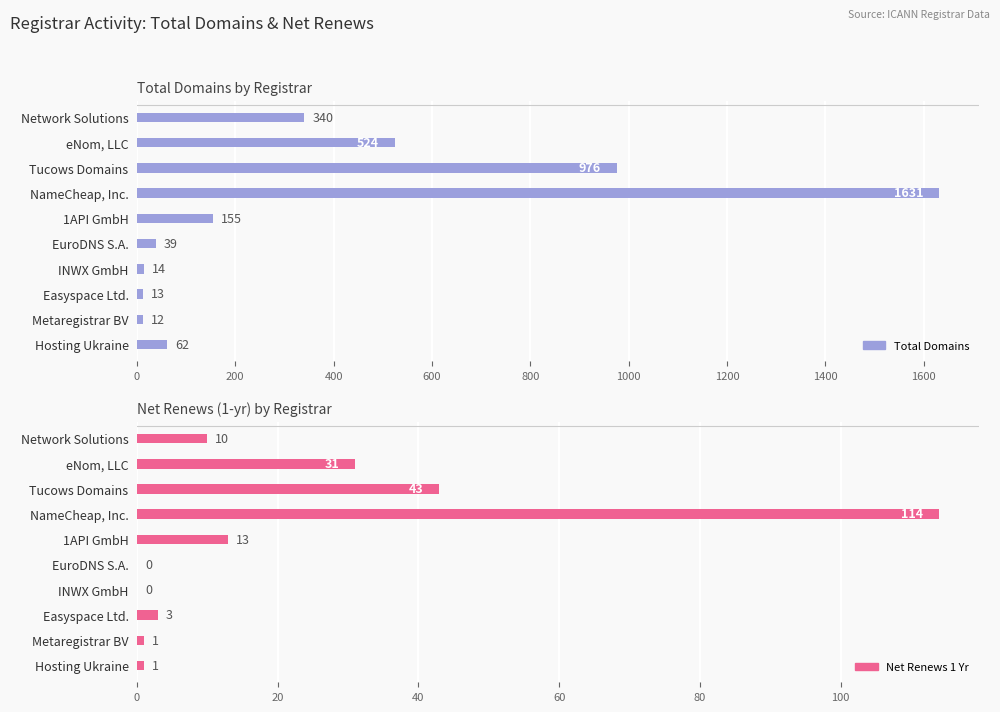

Between eNom, LLC and Tucows Domains, which series saw the biggest shift?

total-domains